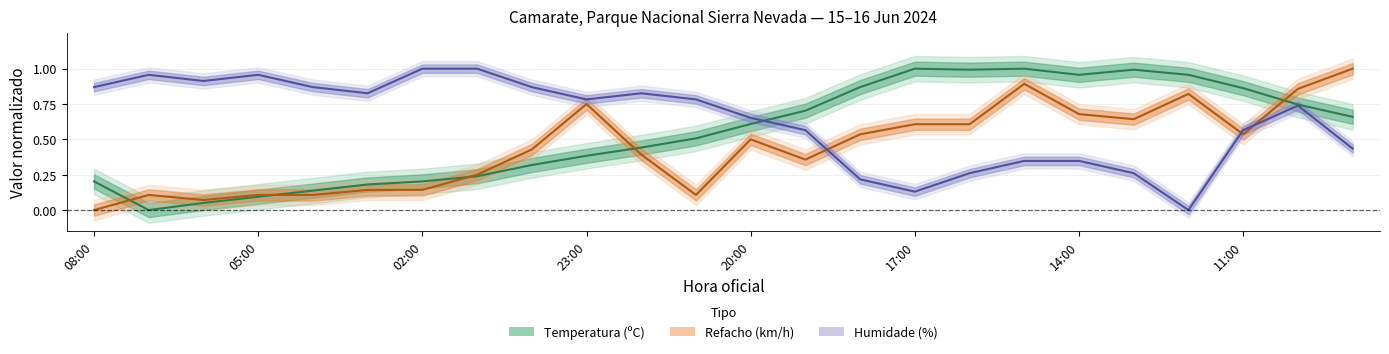

The Humidade (%) series shows 1.0 at 01:00. True or false?

True